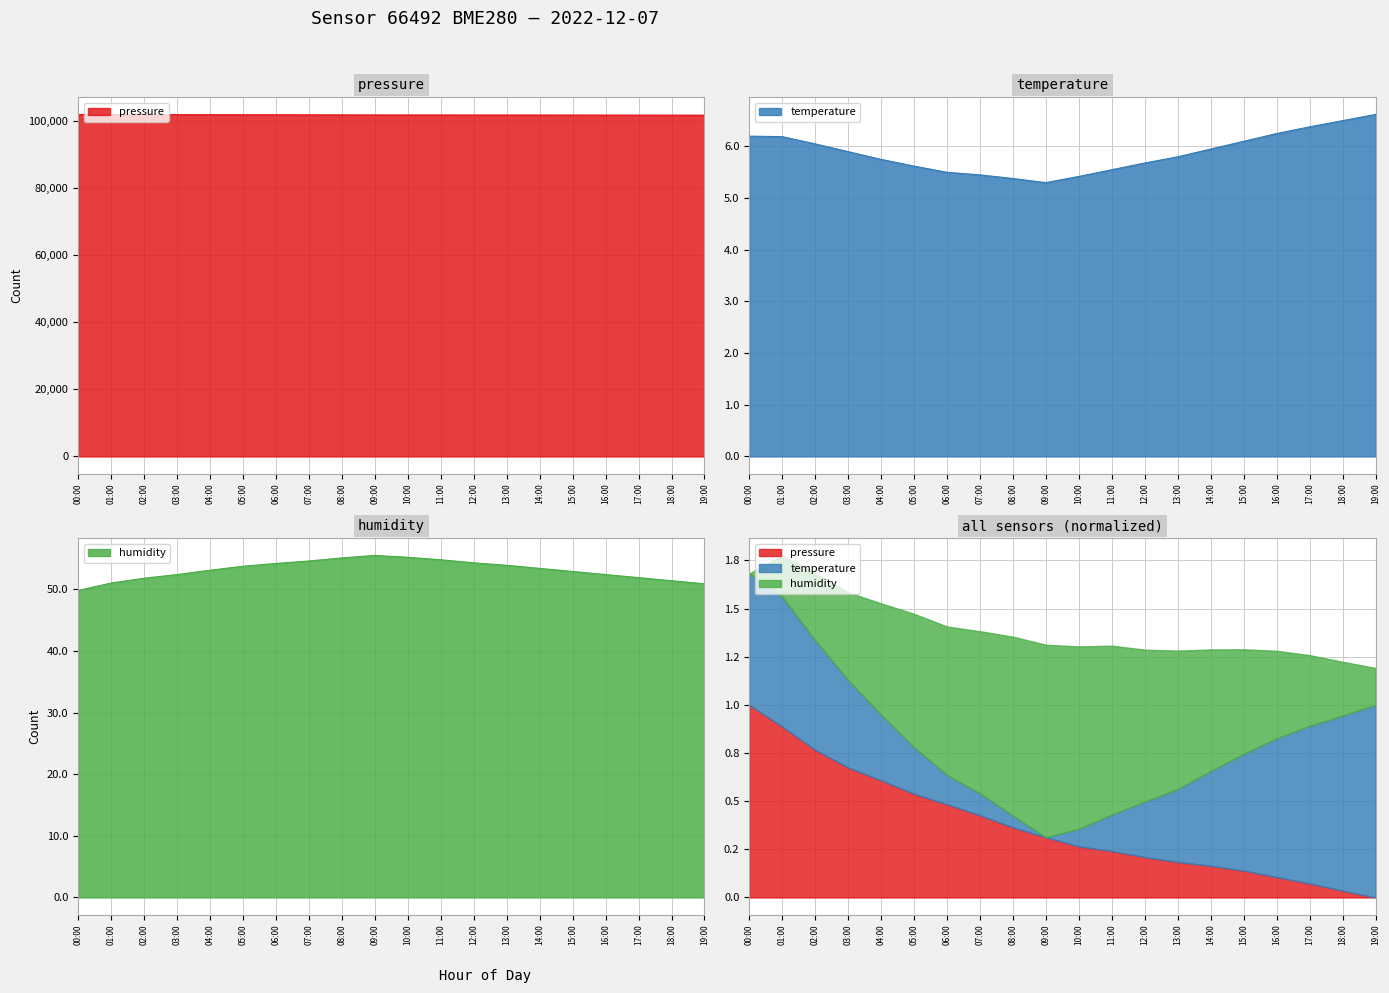

What is the difference between the pressure values at 13:00 and 09:00?

28.1